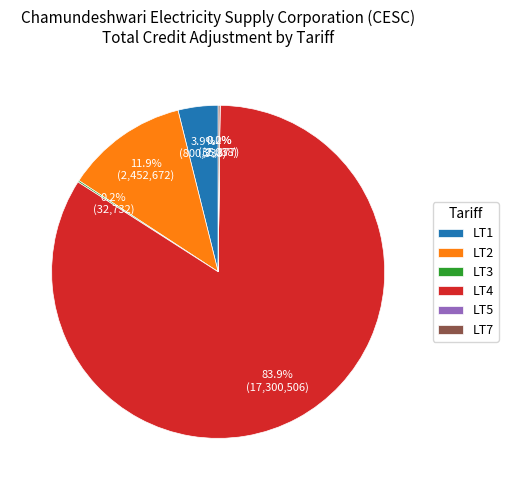

To the nearest percent, what portion does LT4 represent?

84%